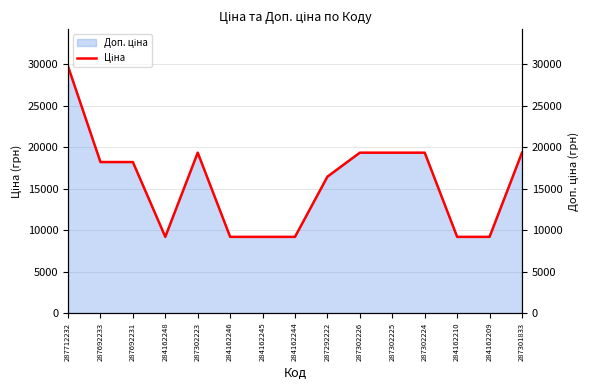

What is the difference between the maximum and minimum values?

20576.3